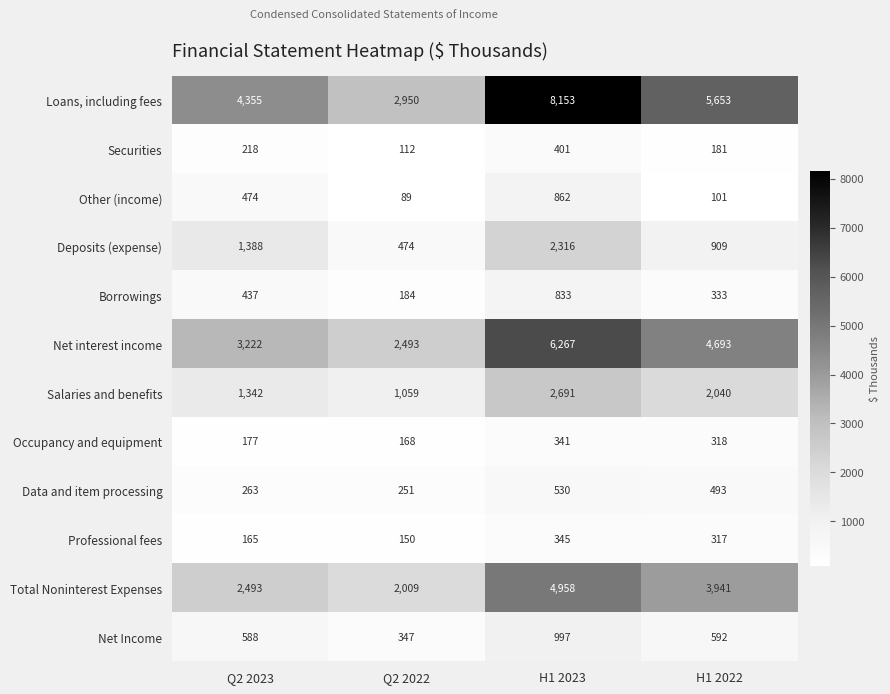

True or false: Deposits (expense) has a value of 2316 at H1 2023.

True